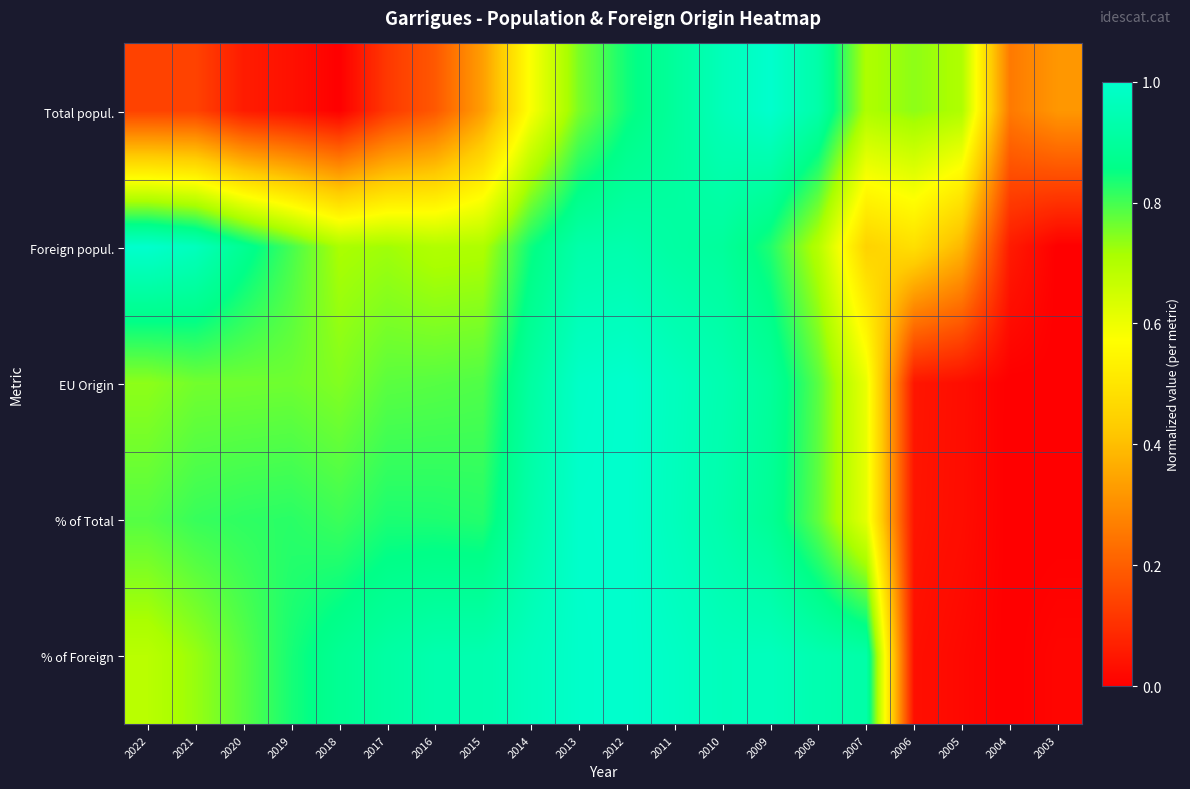

Reading left to right, list all the values displayed in this chart.

Total popul.: 2022=0.1	2021=0.1	2020=0.1	2019=0.0	2018=0.0	2017=0.1	2016=0.2	2015=0.3	2014=0.6	2013=0.8	2012=0.8	2011=0.9	2010=1.0	2009=1.0	2008=0.9	2007=0.7	2006=0.7	2005=0.7	2004=0.3	2003=0.3
Foreign popul.: 2022=1.0	2021=1.0	2020=0.9	2019=0.8	2018=0.7	2017=0.7	2016=0.7	2015=0.7	2014=0.8	2013=0.9	2012=0.9	2011=0.9	2010=0.9	2009=0.8	2008=0.7	2007=0.4	2006=0.5	2005=0.4	2004=0.1	2003=0.0
EU Origin: 2022=0.7	2021=0.8	2020=0.8	2019=0.8	2018=0.7	2017=0.8	2016=0.8	2015=0.8	2014=0.9	2013=1.0	2012=1.0	2011=1.0	2010=0.9	2009=0.9	2008=0.8	2007=0.6	2006=0.0	2005=0.0	2004=0.0	2003=0.0
% of Total: 2022=0.8	2021=0.8	2020=0.8	2019=0.8	2018=0.8	2017=0.8	2016=0.8	2015=0.8	2014=0.9	2013=1.0	2012=1.0	2011=1.0	2010=0.9	2009=0.9	2008=0.8	2007=0.6	2006=0.0	2005=0.0	2004=0.0	2003=0.0
% of Foreign: 2022=0.7	2021=0.7	2020=0.8	2019=0.8	2018=0.9	2017=0.9	2016=0.9	2015=0.9	2014=1.0	2013=1.0	2012=1.0	2011=1.0	2010=1.0	2009=1.0	2008=0.9	2007=0.9	2006=0.0	2005=0.0	2004=0.0	2003=0.0